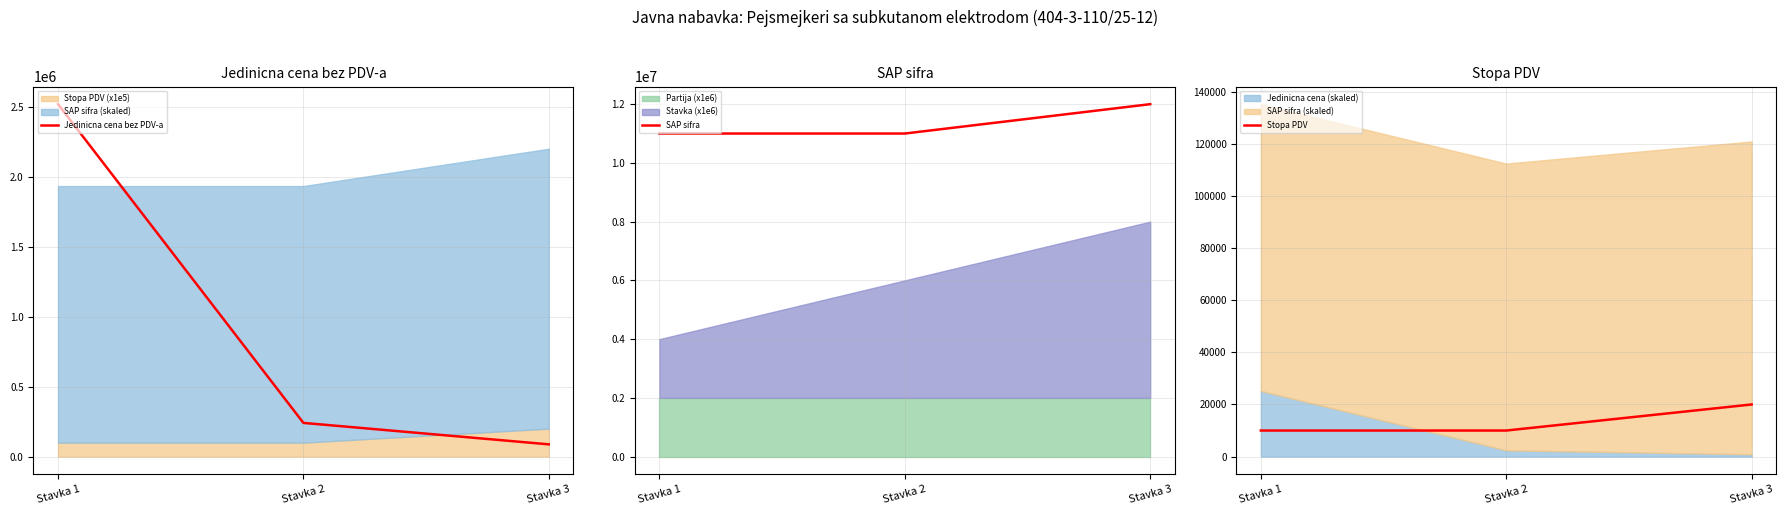

Read the Stopa PDV value at Stavka 3, to the nearest 50.

20000